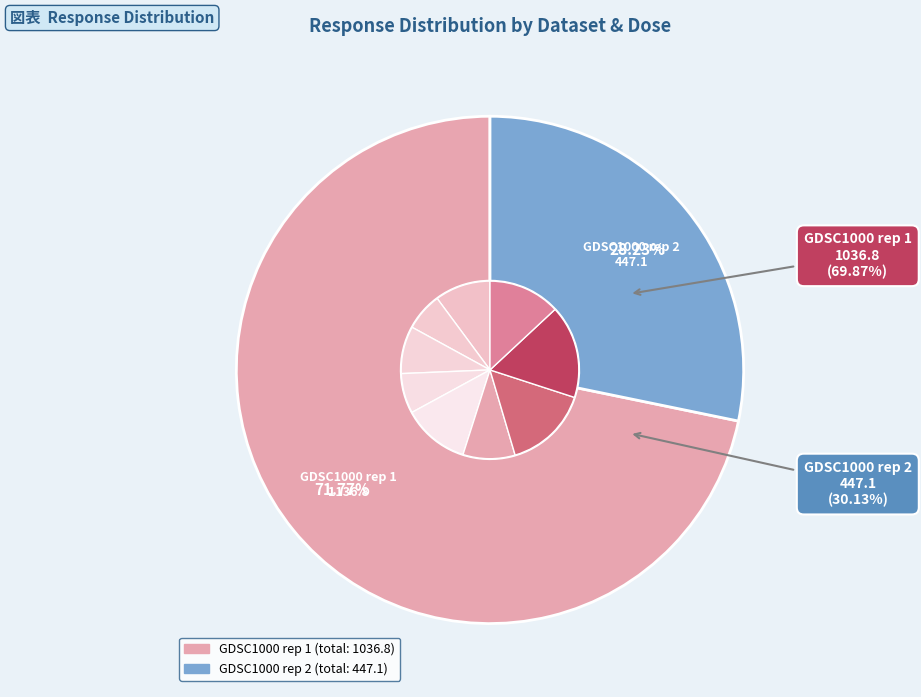

Which has a higher value, GDSC1000 rep 1 (2.5) or GDSC1000 rep 1 (0.0390625)?

GDSC1000 rep 1 (2.5)